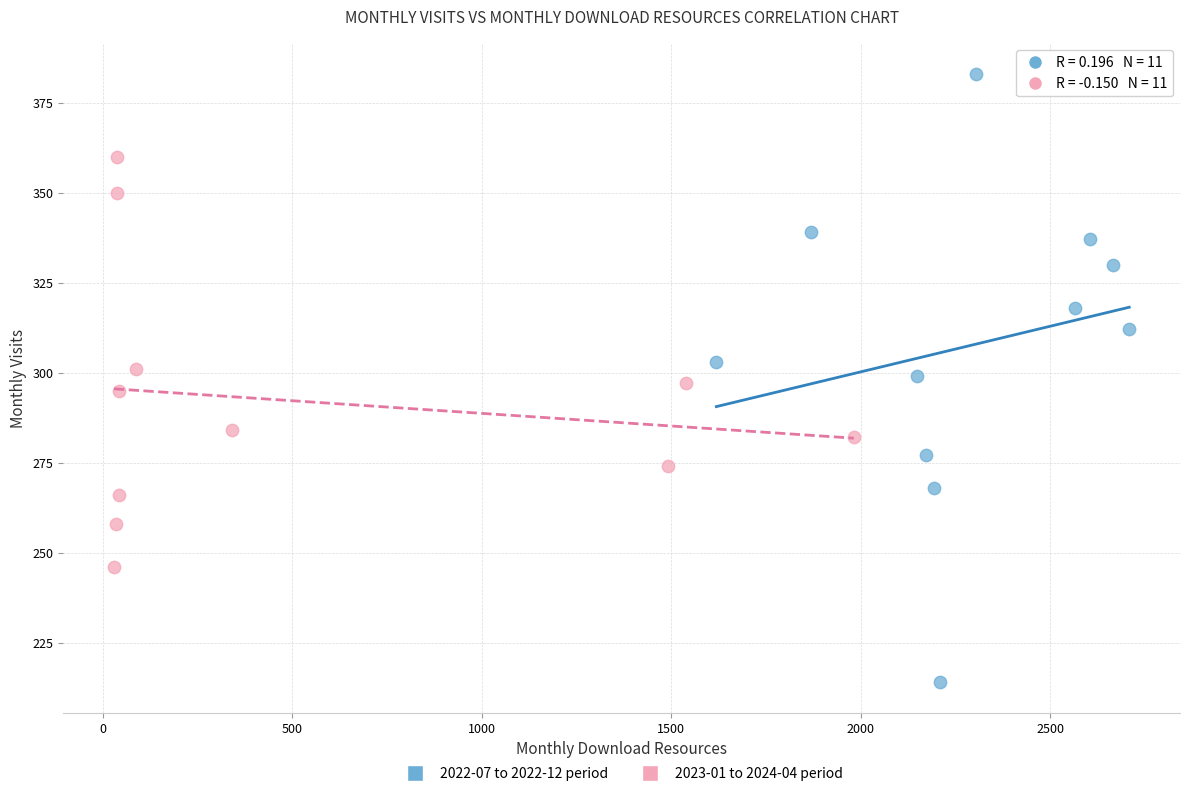

Which series reaches the minimum Y coordinate?

2022-07 to 2022-12 period